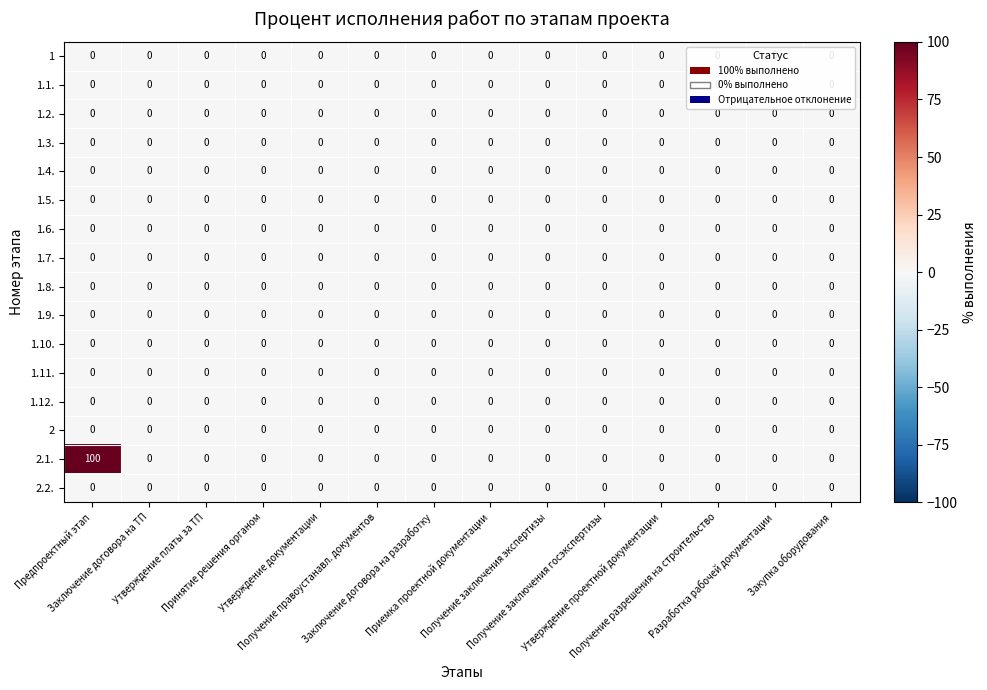

Which series has the widest spread of values?

2.1.